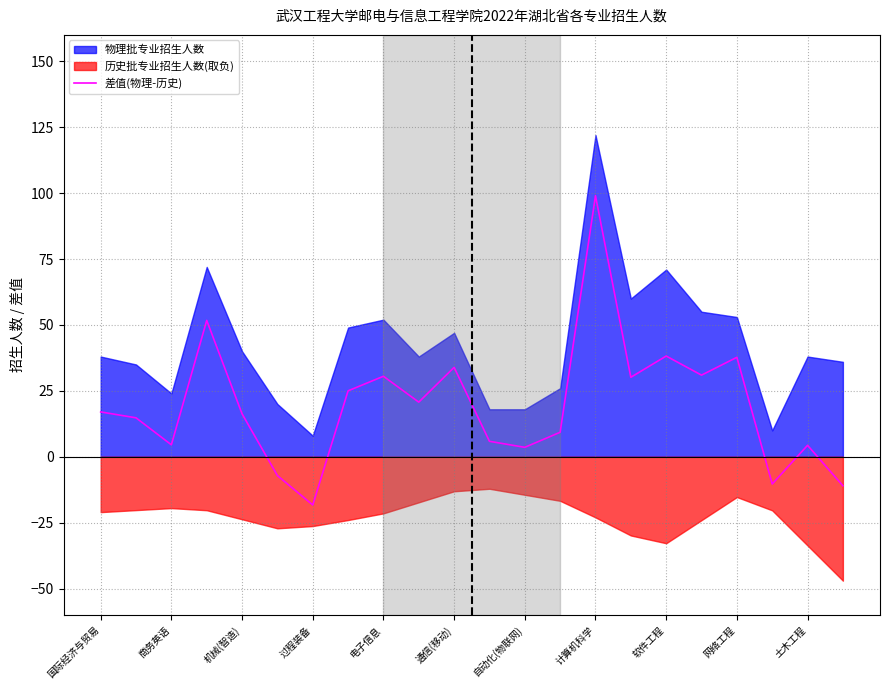

What is the highest value of the 差值(物理-历史) series?

99.0